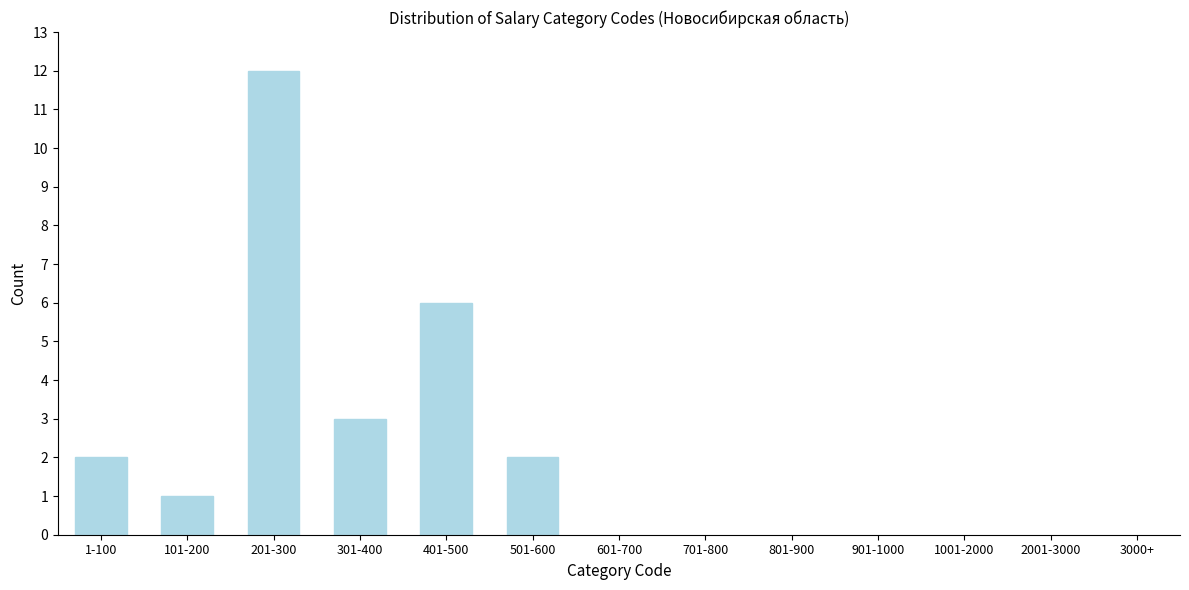

Reading right to left, list all the values displayed in this chart.

2	6	3	12	1	2